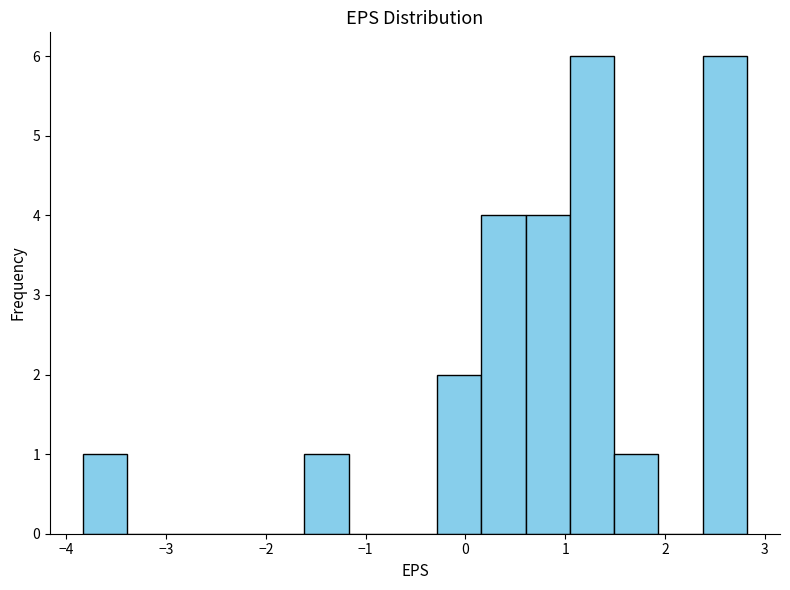

How tall is the bar that spans -0.3 to 0.2 on the x-axis? Neither the bar edges nor the heights are printed on the chart, so give them approximately, as read against the axes.

2